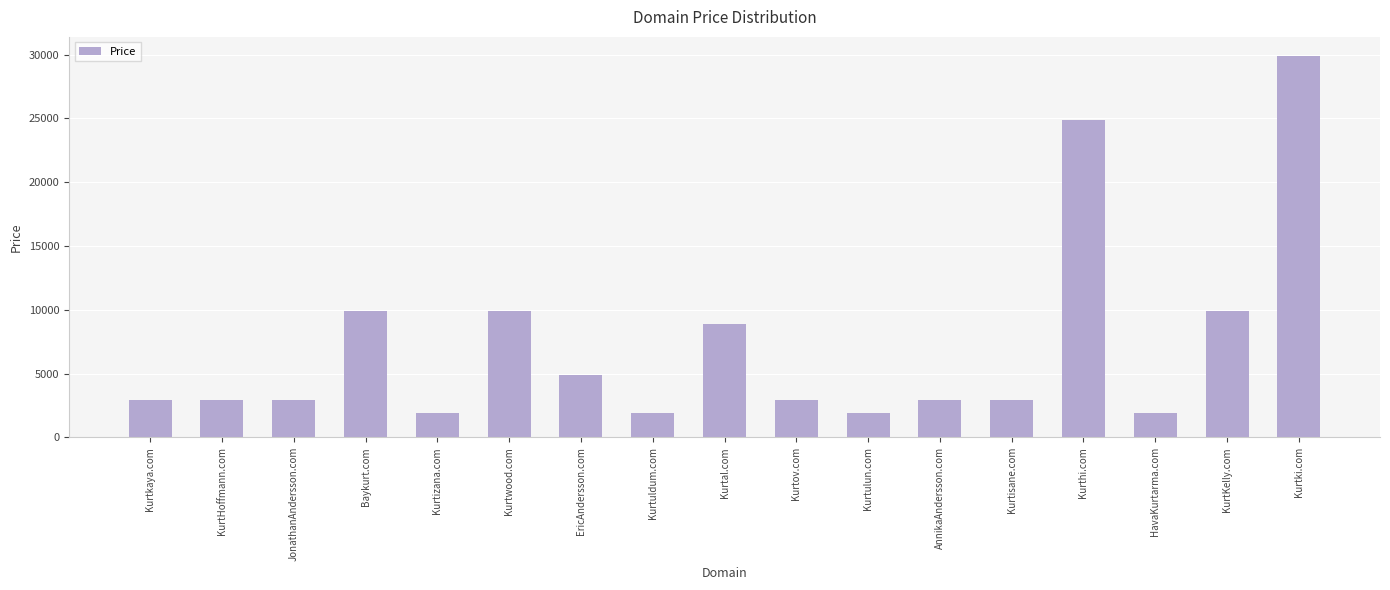

What is the value of the 3rd bar from the left?

2888